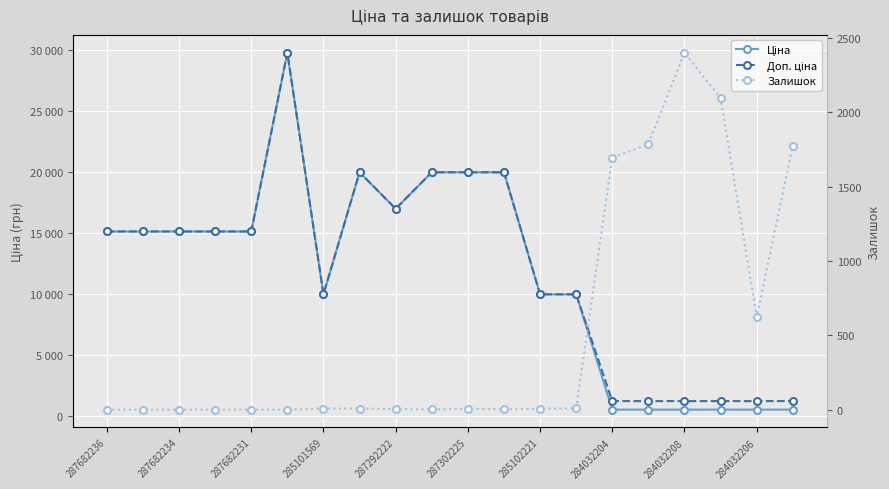

At which label does Залишок first exceed 5?

285101569